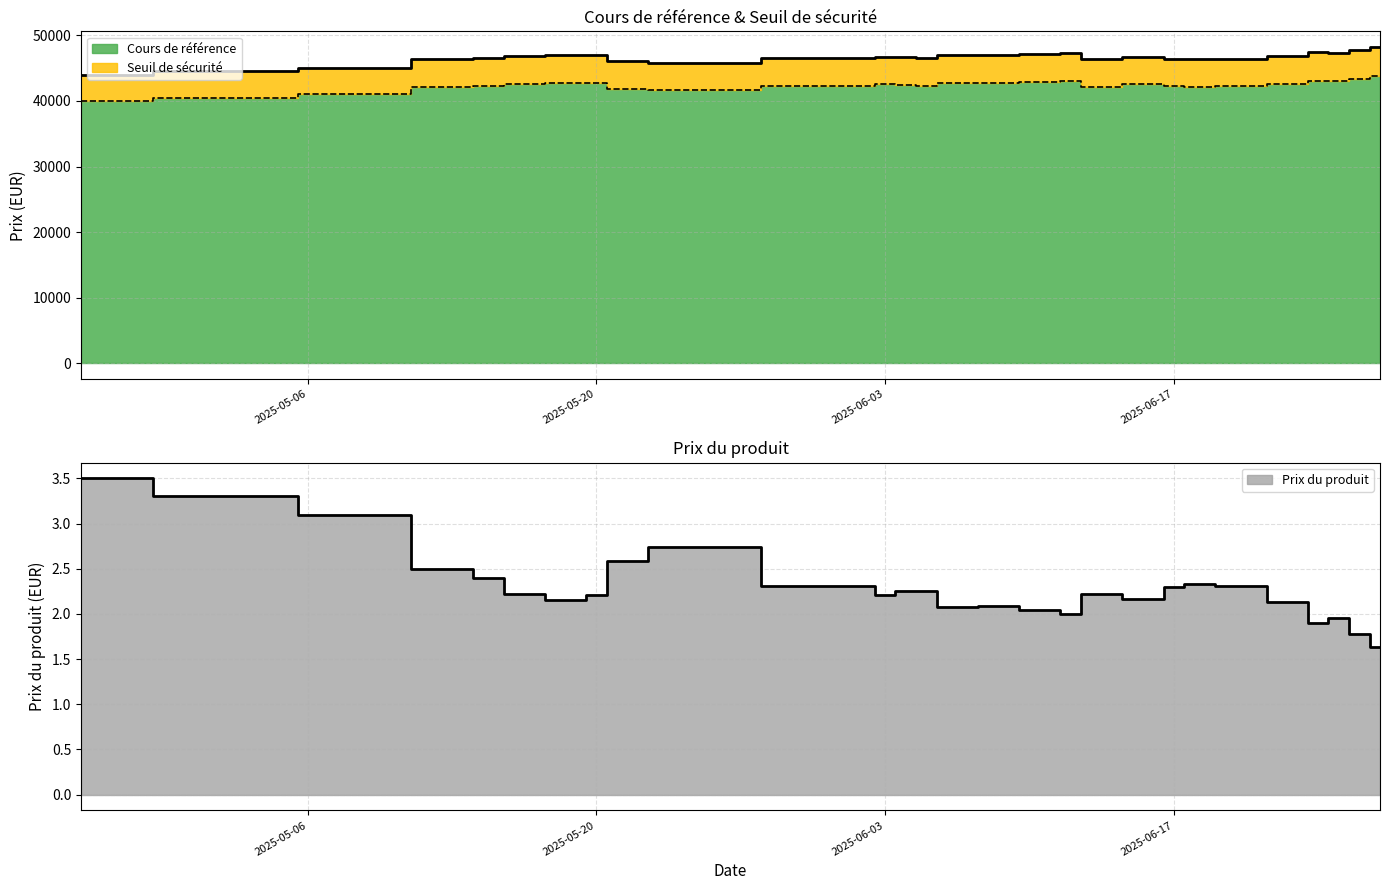

Count the number of categories in the chart.

30